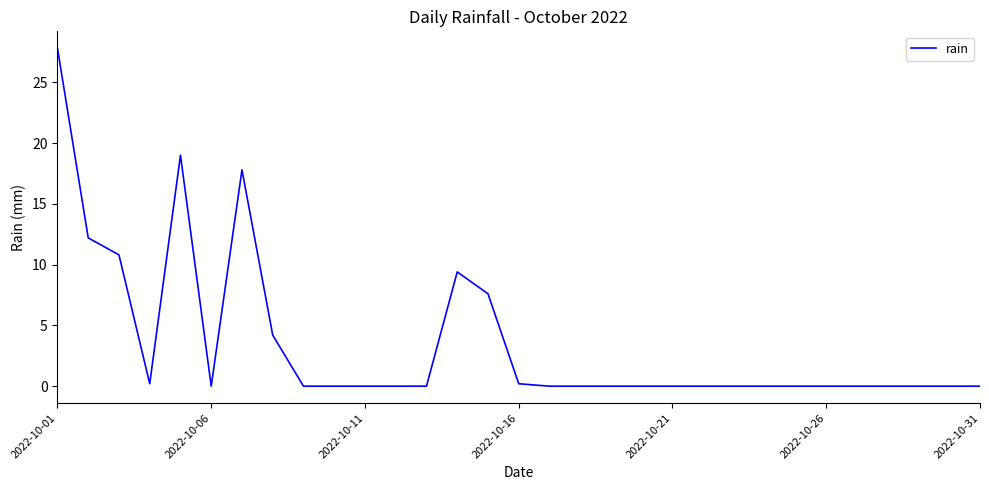

What is the greatest value displayed?

27.8